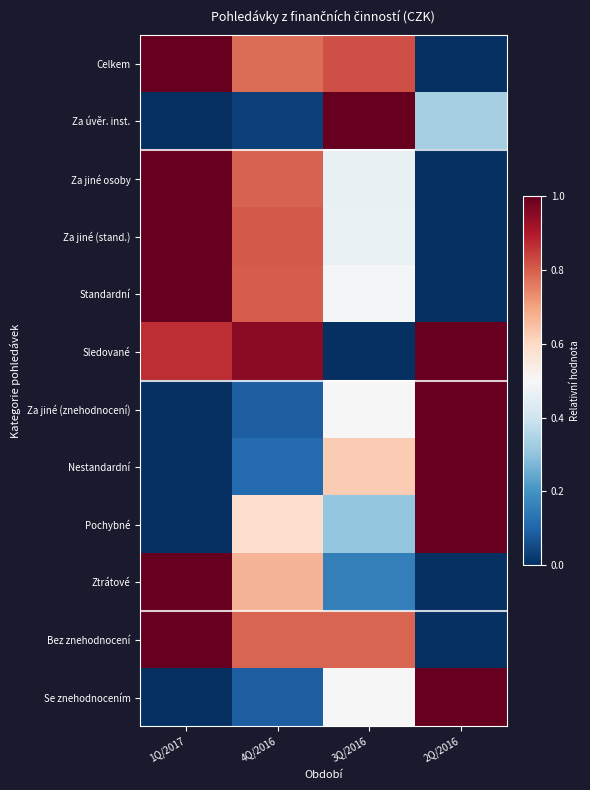

Count the number of categories in the chart.

4